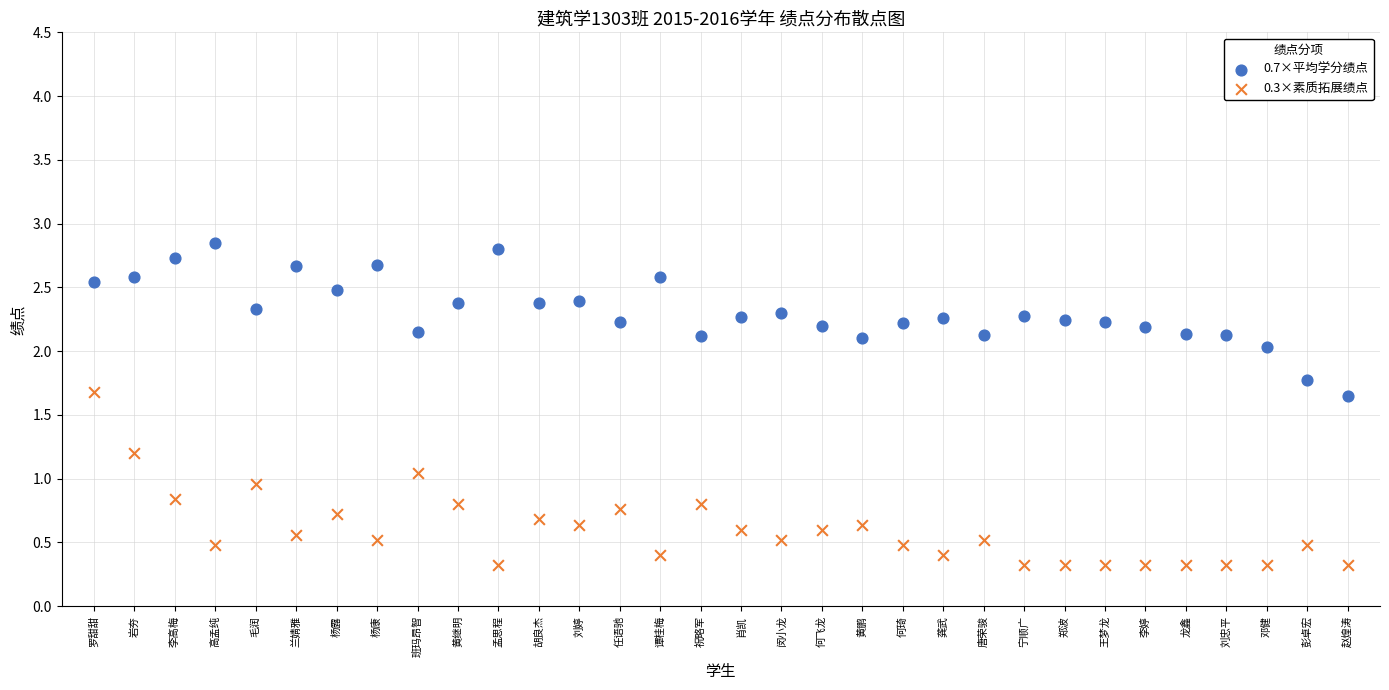

Which series has the largest Y range (max minus min)?

0.3×素质拓展绩点